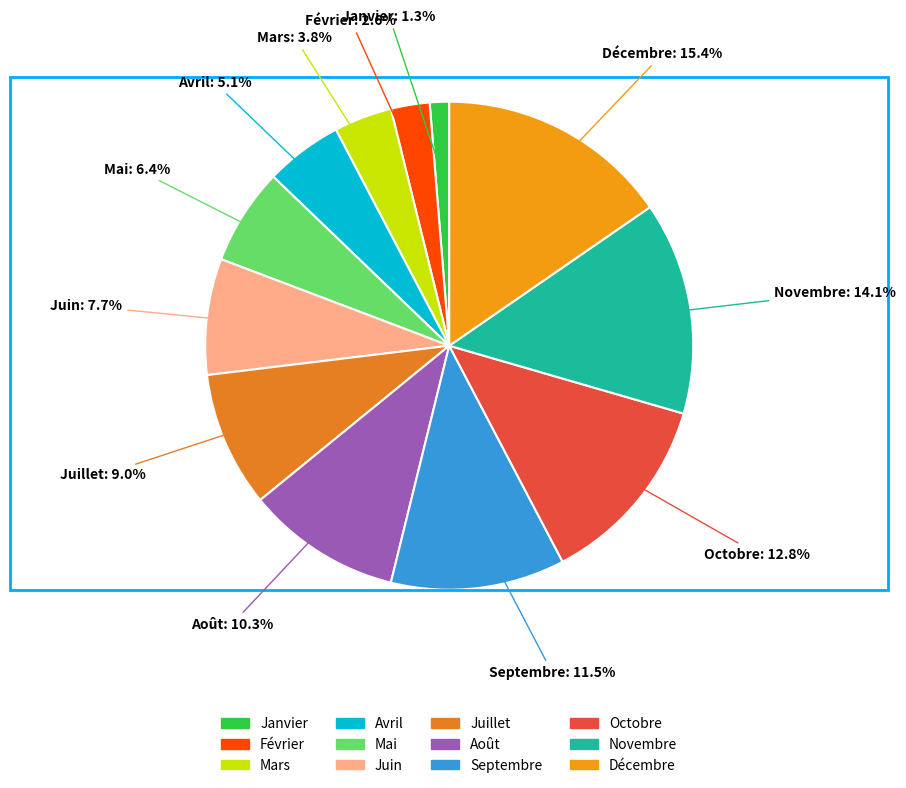

To the nearest percent, what is the difference between the largest and smallest slice percentages?

14%